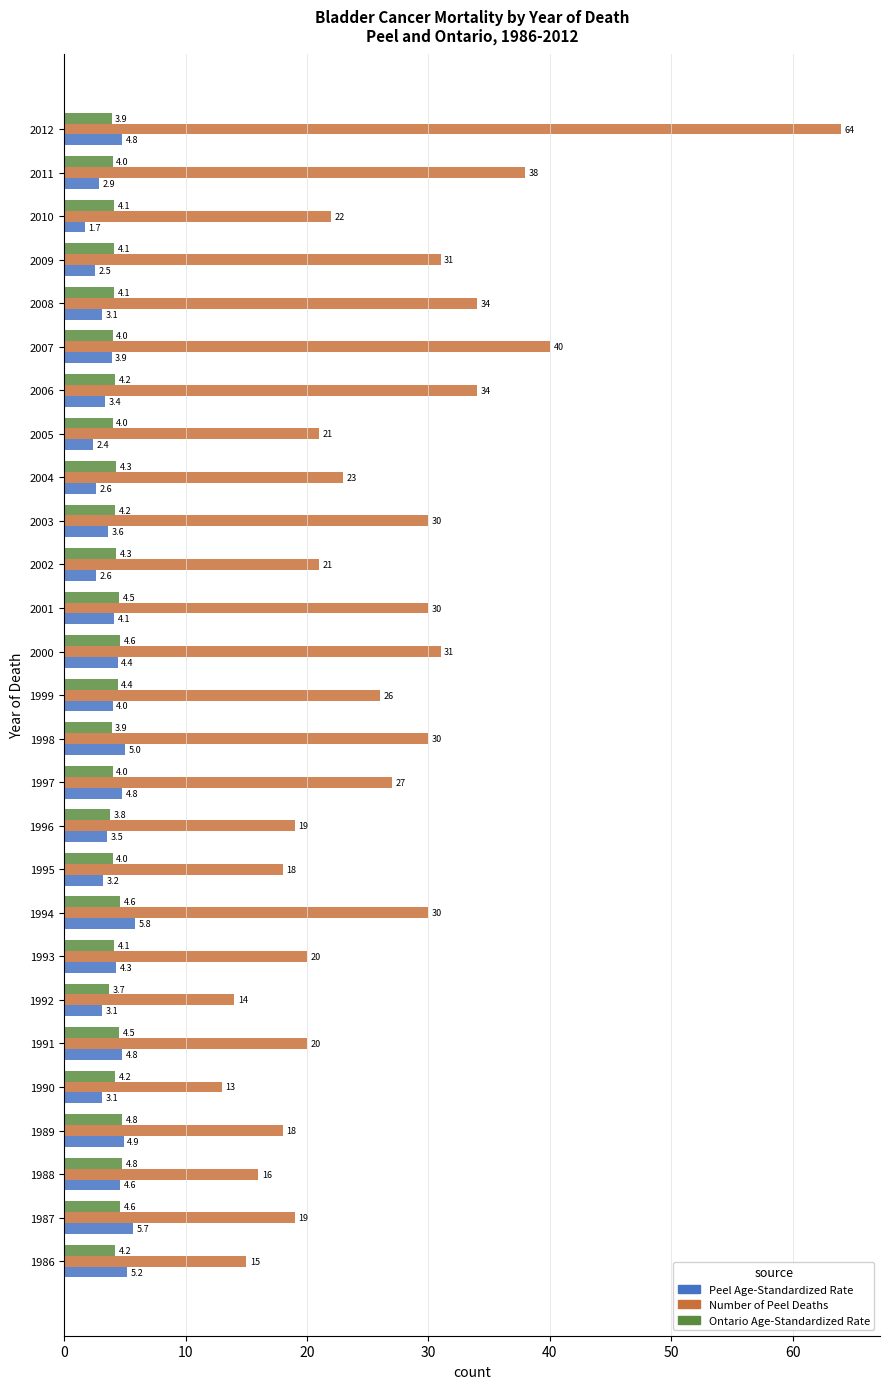

At which label does Peel Age-Standardized Rate reach its peak?

1994